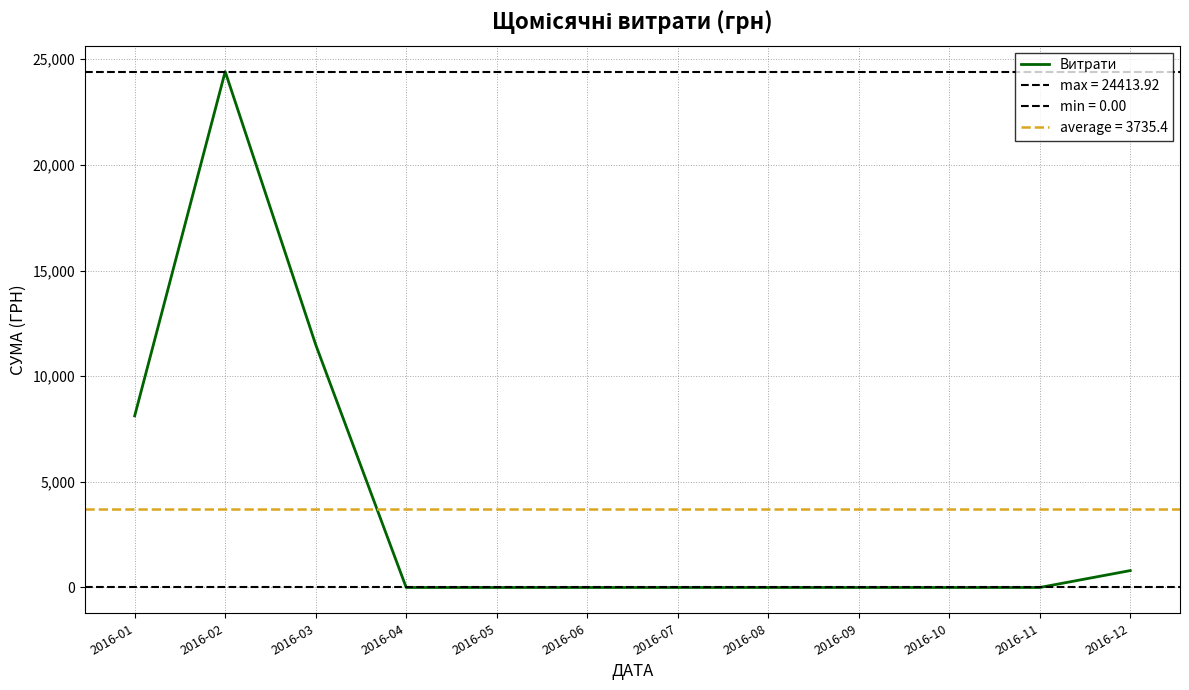

What is the maximum value shown in the chart?

24413.9